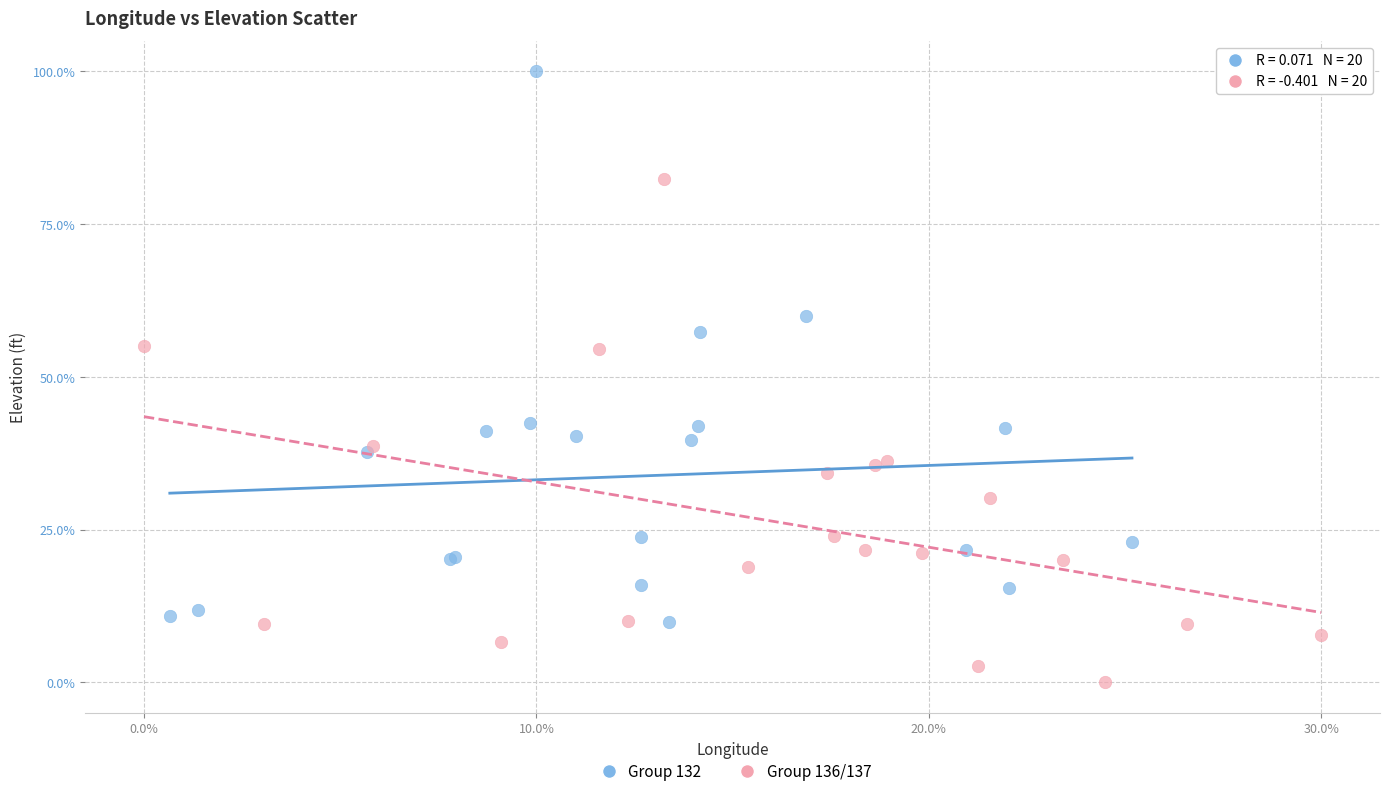

Which series reaches the minimum Y coordinate?

Group 136/137